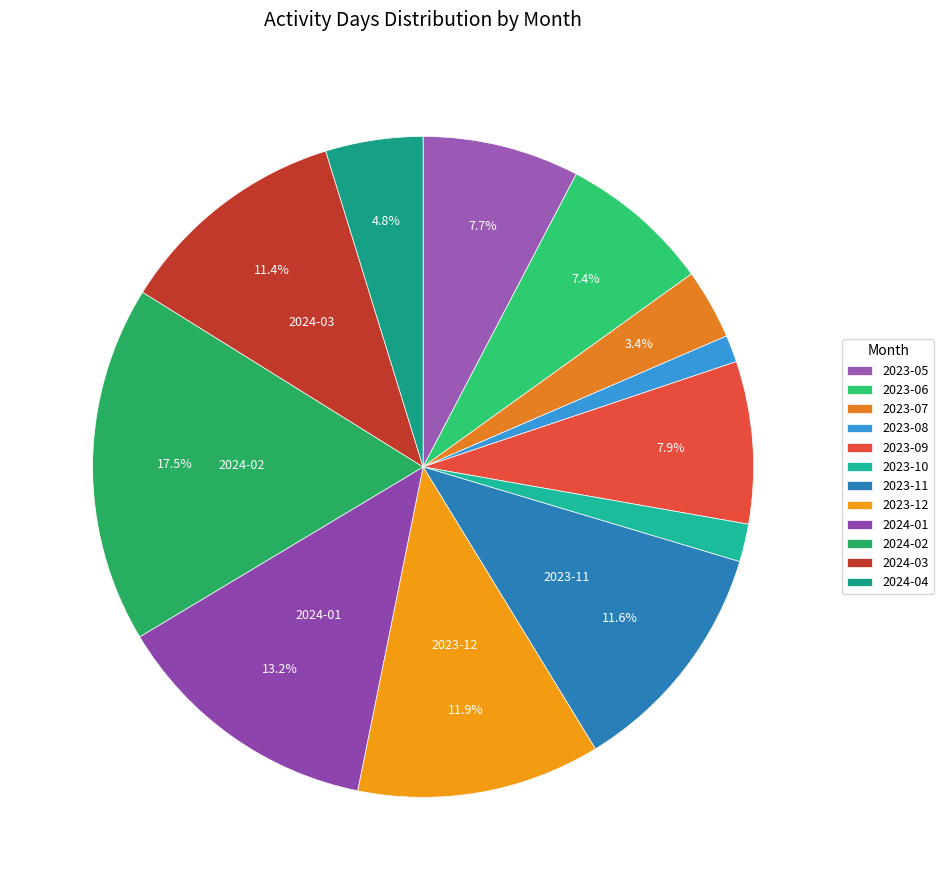

Is there a majority slice in this chart?

No